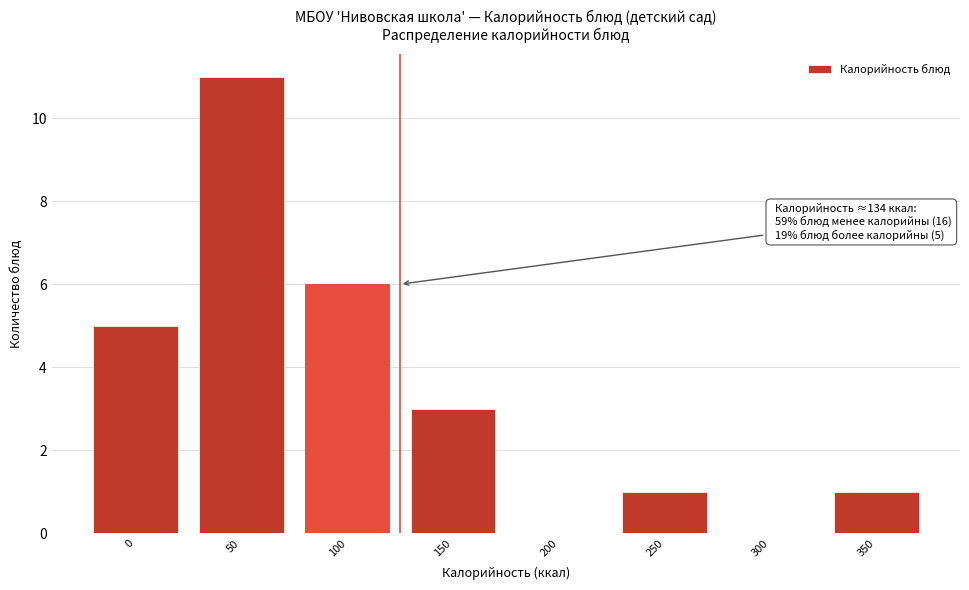

Reading left to right, what are all the values shown in this chart?

0=5	50=11	100=6	150=3	200=0	250=1	300=0	350=1